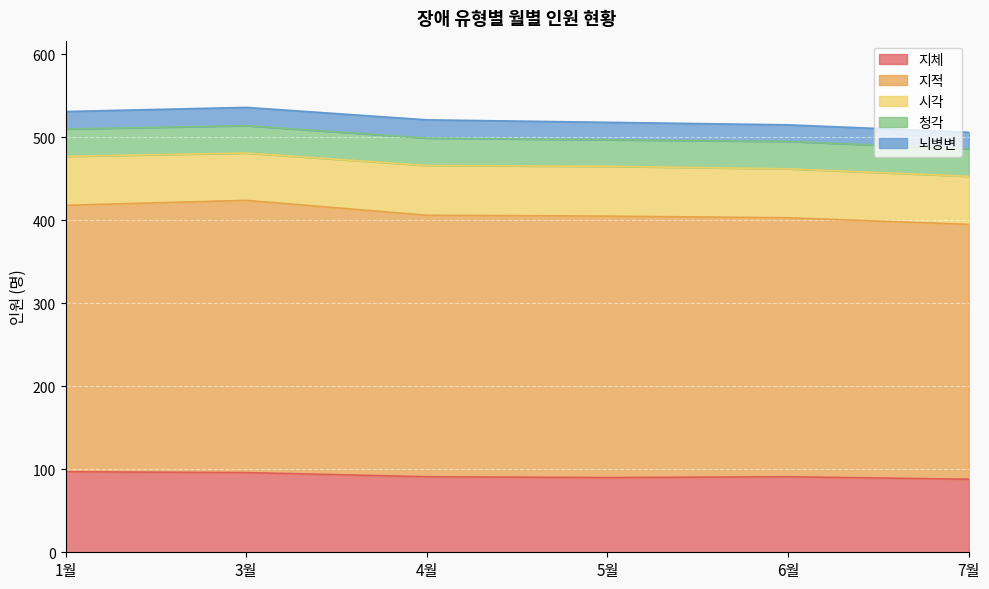

How many 지적 values are between 312 and 321?

4